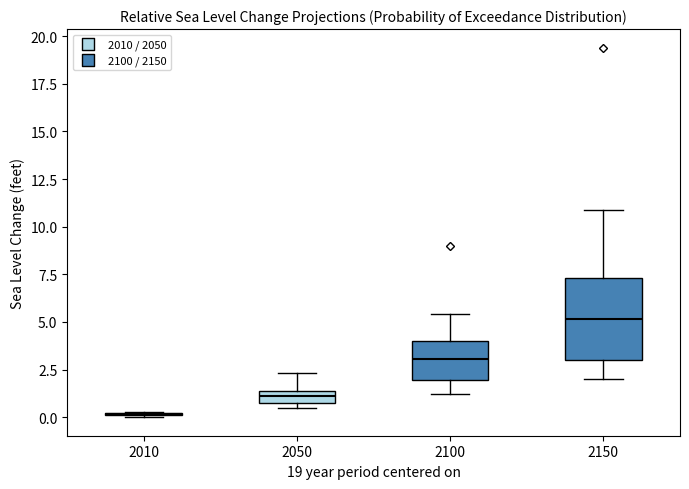

Which box is the tallest, from its lower edge to its upper edge?

2150